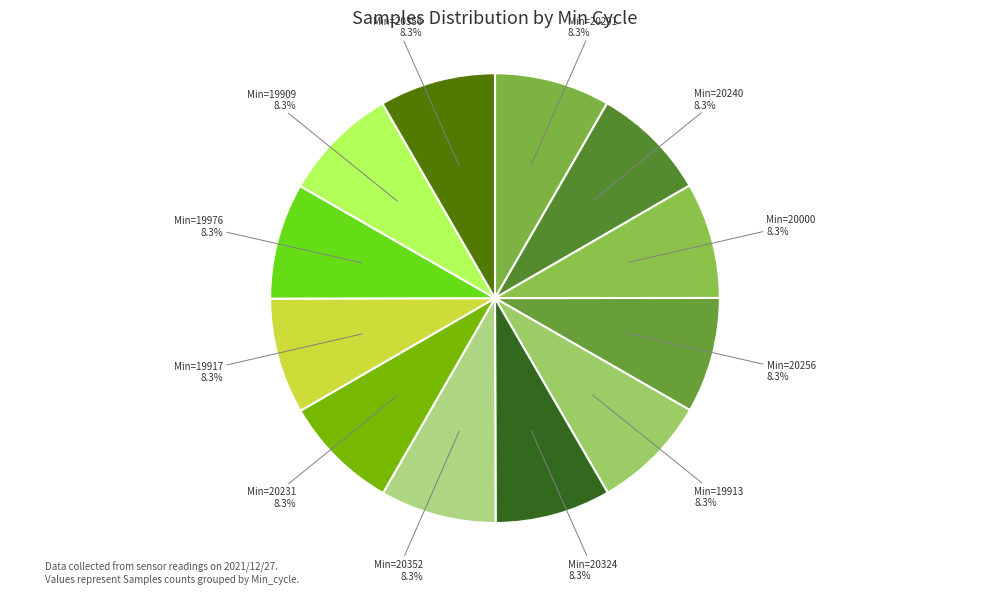

Does any single category account for the majority?

No